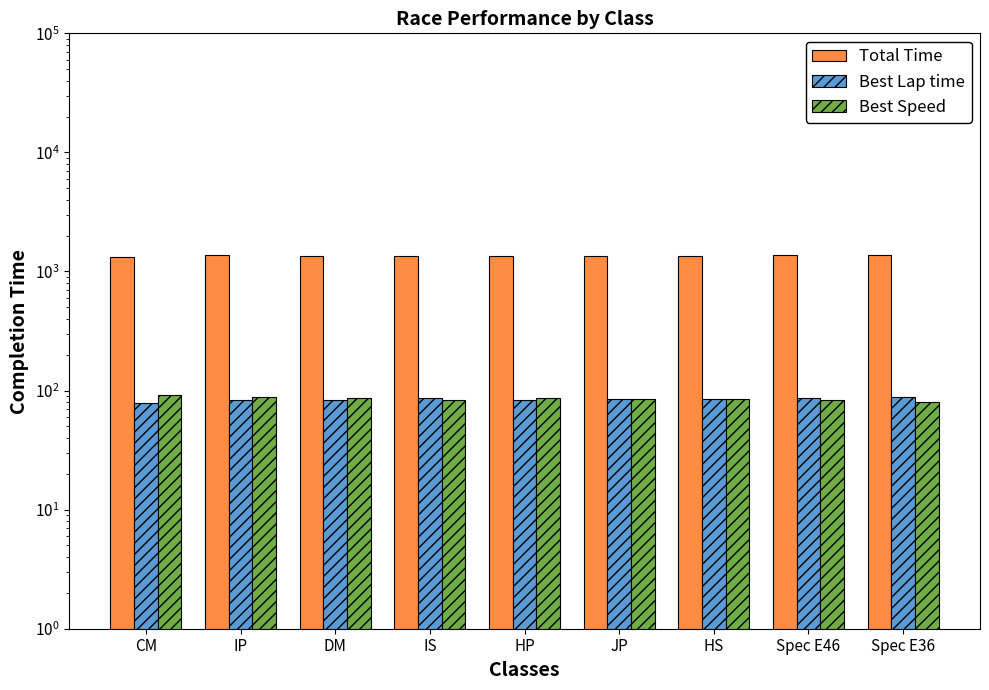

Is it true that Best Lap time equals 82.5 at IP?

True